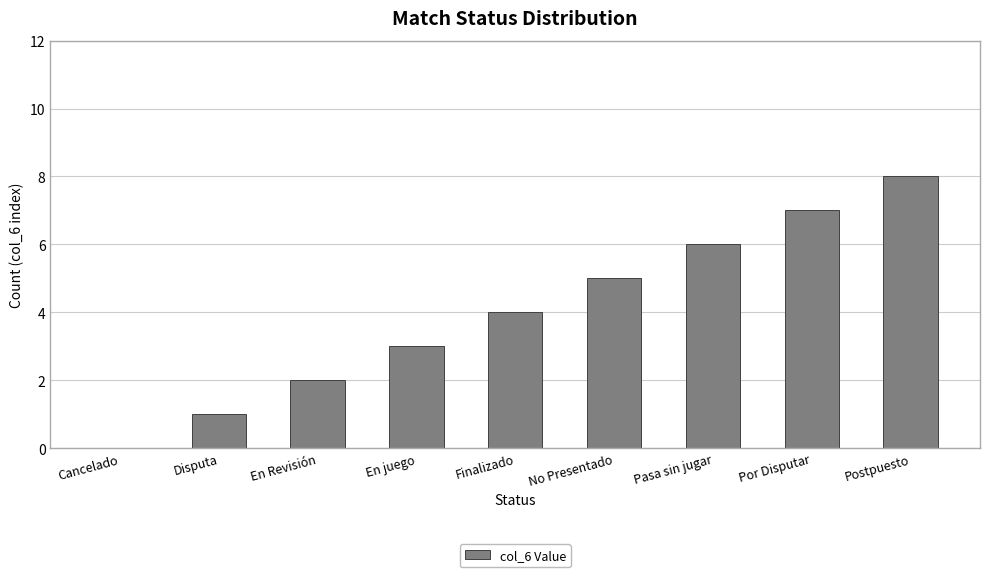

At which category does the chart reach its peak across all series?

Postpuesto